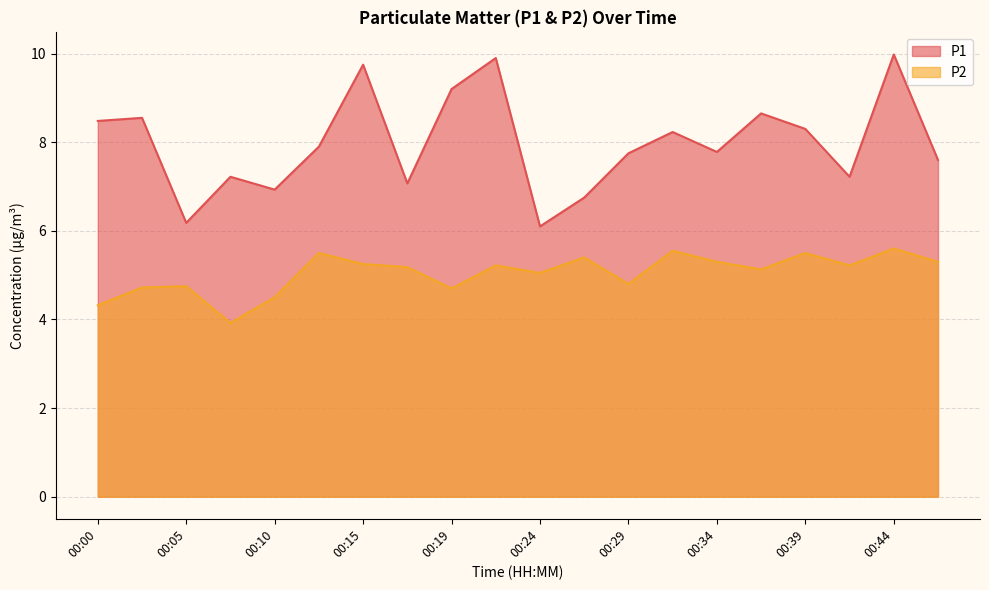

Reading left to right, transcribe all the data shown in this chart.

P1: 00:00=8.5	00:02=8.6	00:05=6.2	00:07=7.2	00:10=6.9	00:12=7.9	00:15=9.8	00:17=7.1	00:19=9.2	00:22=9.9	00:24=6.1	00:27=6.8	00:29=7.8	00:32=8.2	00:34=7.8	00:36=8.7	00:39=8.3	00:41=7.2	00:44=10.0	00:46=7.6
P2: 00:00=4.3	00:02=4.7	00:05=4.8	00:07=3.9	00:10=4.5	00:12=5.5	00:15=5.2	00:17=5.2	00:19=4.7	00:22=5.2	00:24=5.0	00:27=5.4	00:29=4.8	00:32=5.5	00:34=5.3	00:36=5.1	00:39=5.5	00:41=5.2	00:44=5.6	00:46=5.3